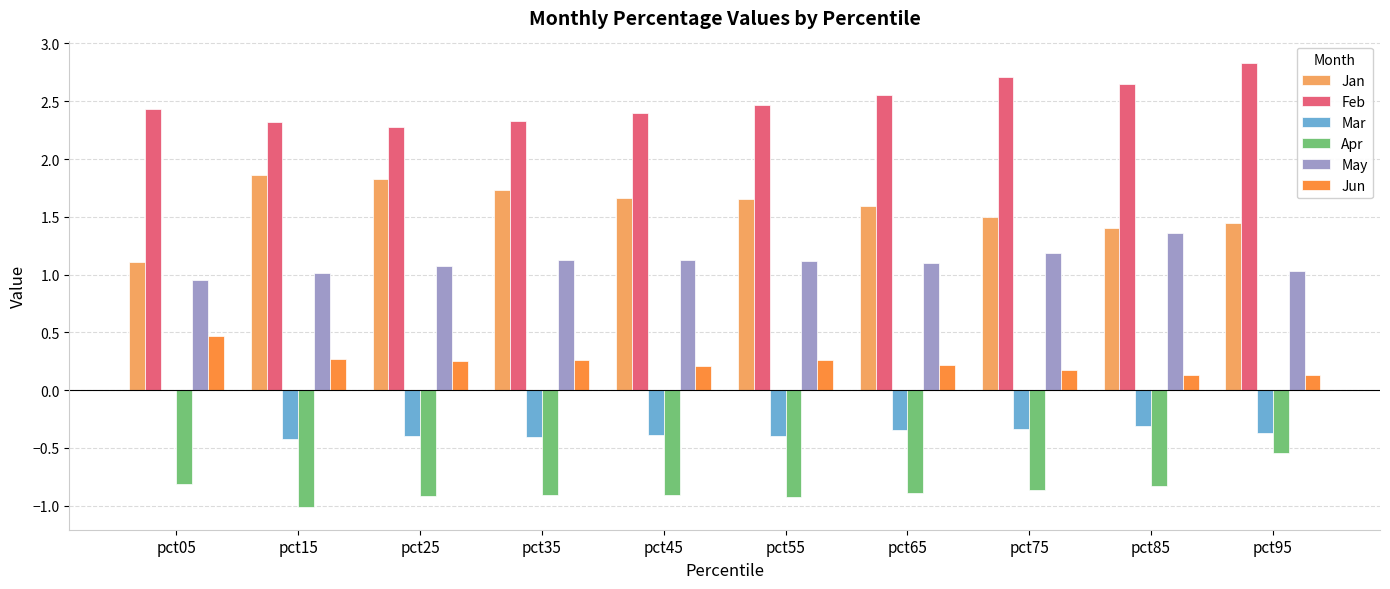

What is the maximum value for Feb?

2.8